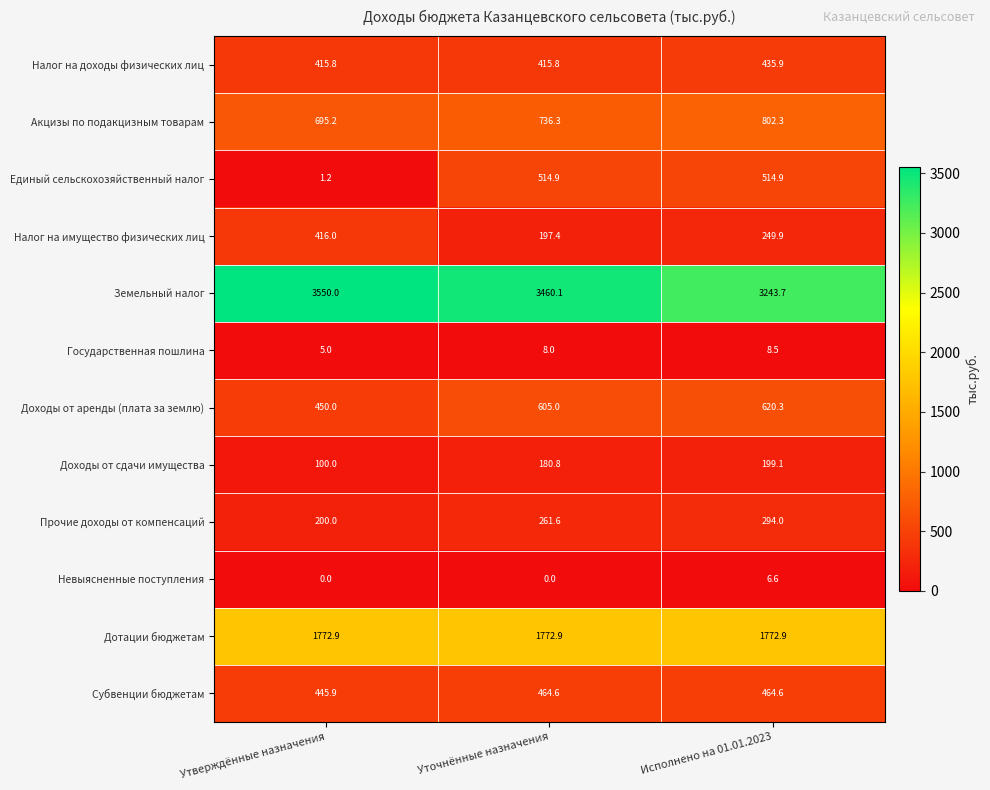

Is it true that Доходы от сдачи имущества equals 180.8 at Уточнённые назначения?

True